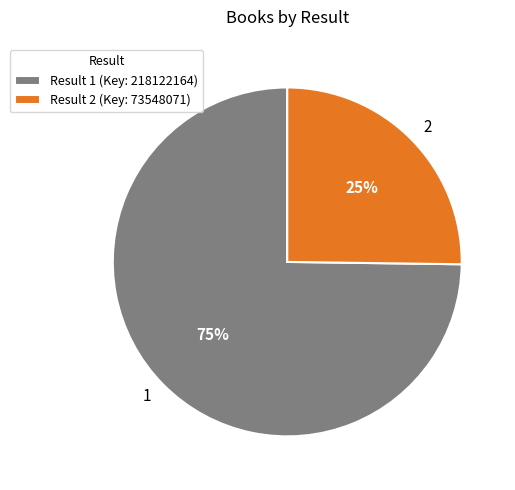

To the nearest percent, what is the difference between the largest and smallest slice percentages?

50%